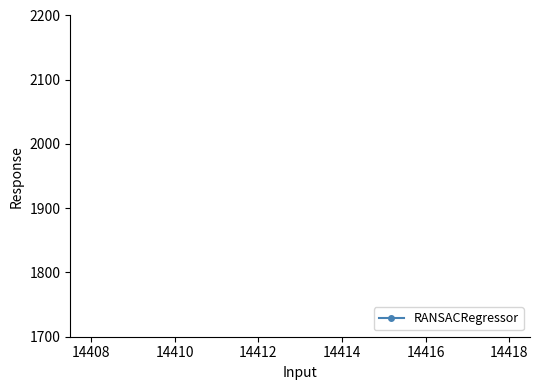

The value at 14418 is 25618. True or false?

False